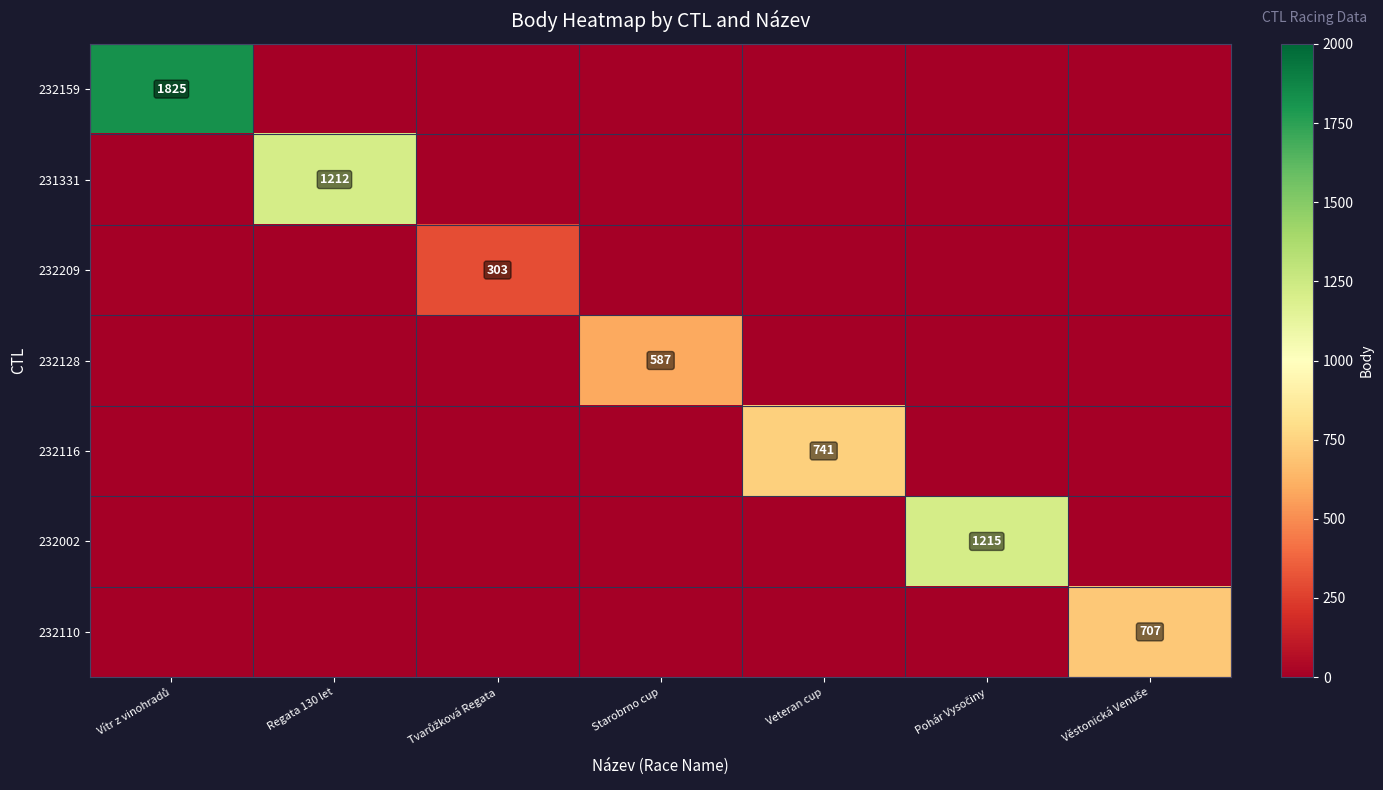

The value of 231331 at Regata 130 let is 1212. True or false?

True